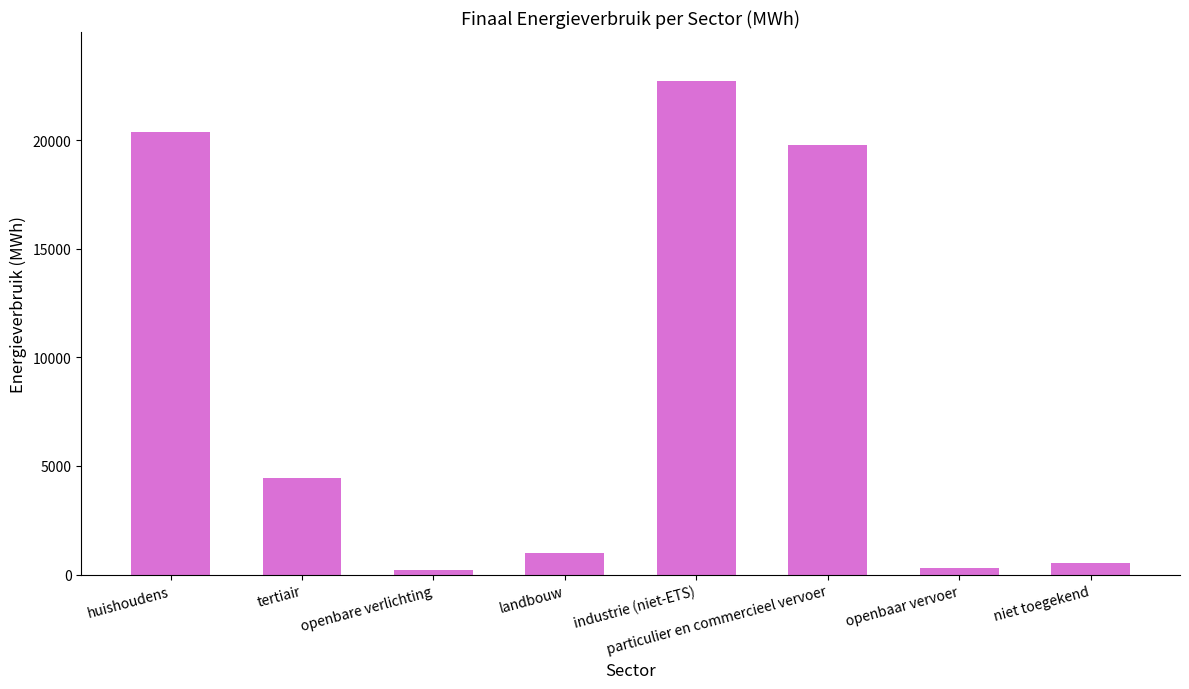

What is the approximate value at tertiair?

4433.9